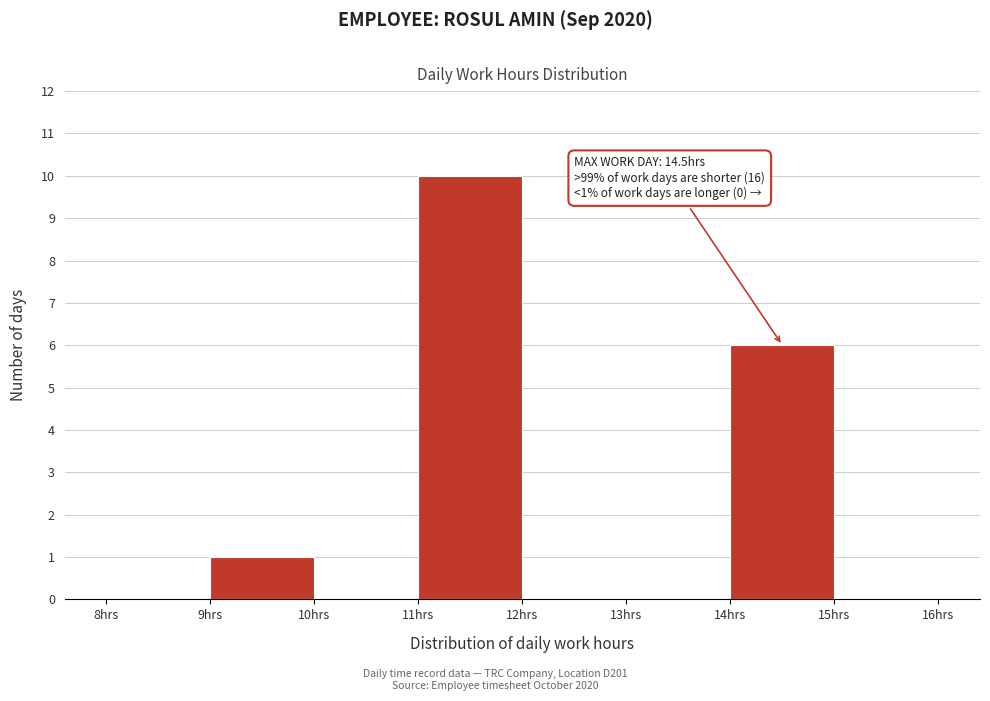

Which range on the x-axis has the tallest bar?

11 to 12